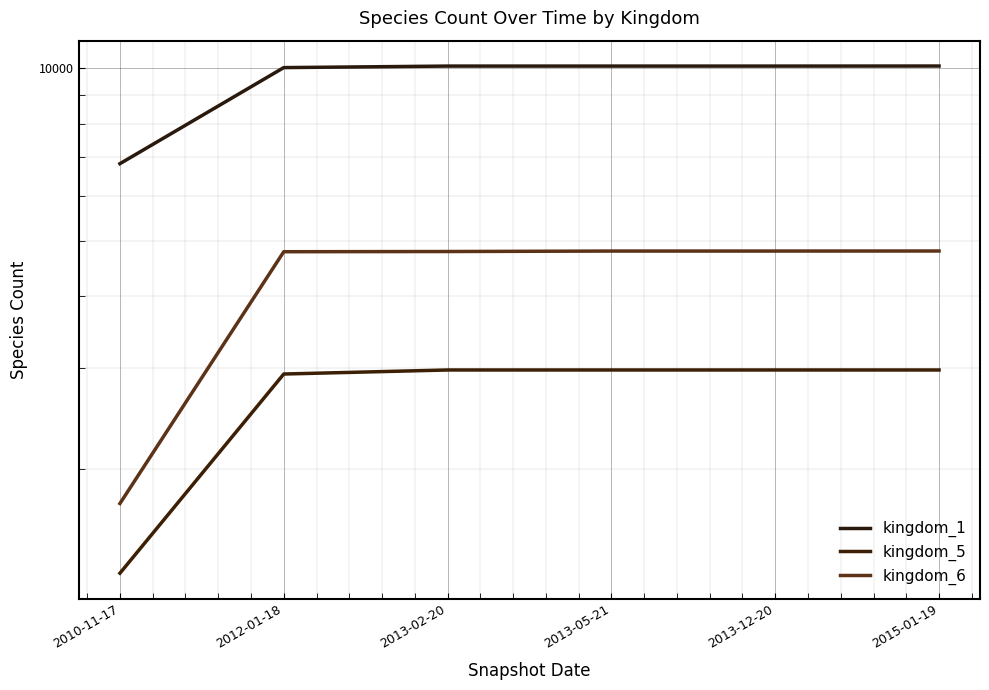

What is the label of the 4th point from the right?

2013-02-20